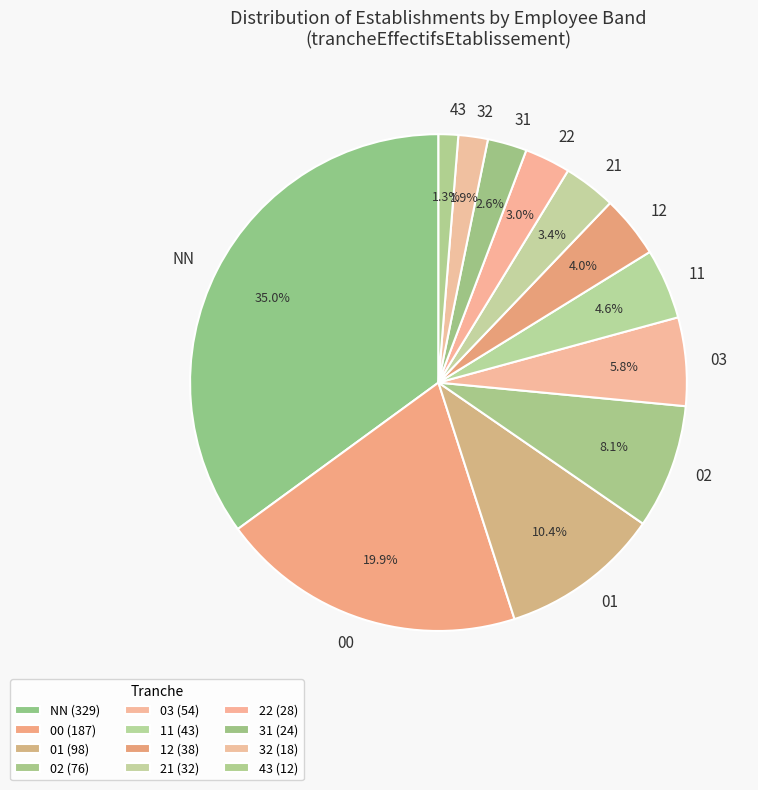

Which has a higher value, 11 or 43?

11